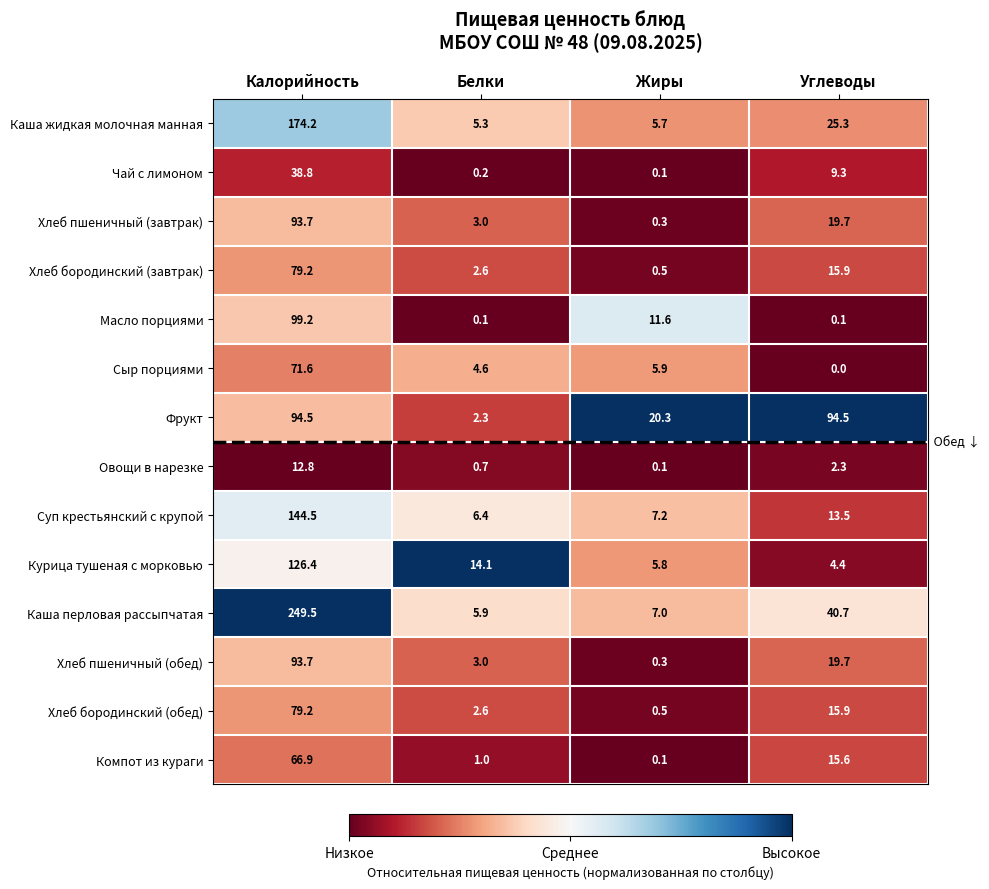

How many values in the Компот из кураги series exceed 15?

2